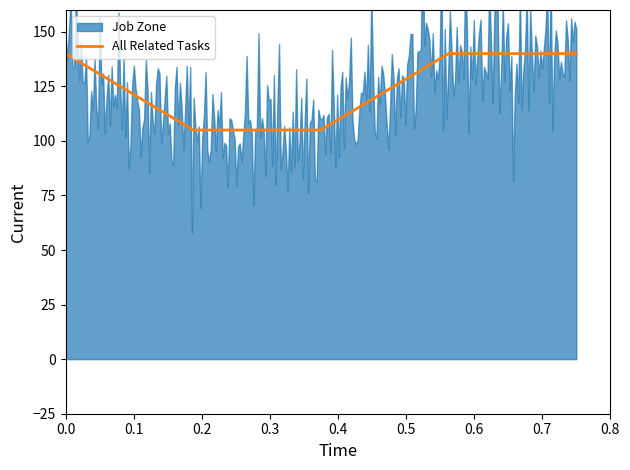

What is the minimum value for All Related Tasks?

105